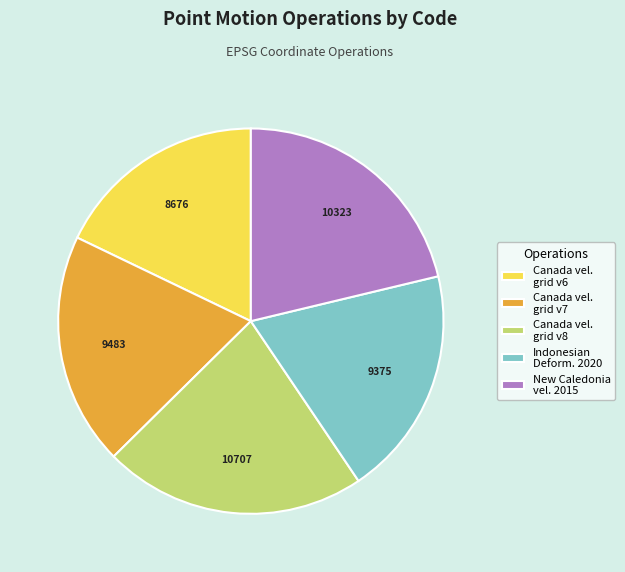

Combined, do Indonesian Deform. 2020 and Canada vel. grid v6 account for over 50%?

No